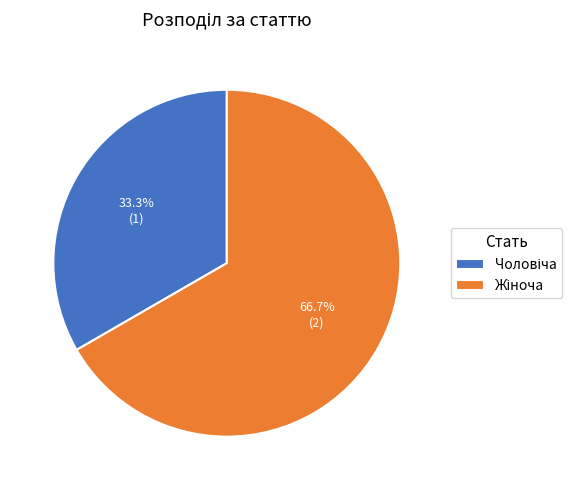

Does any single category account for the majority?

Yes